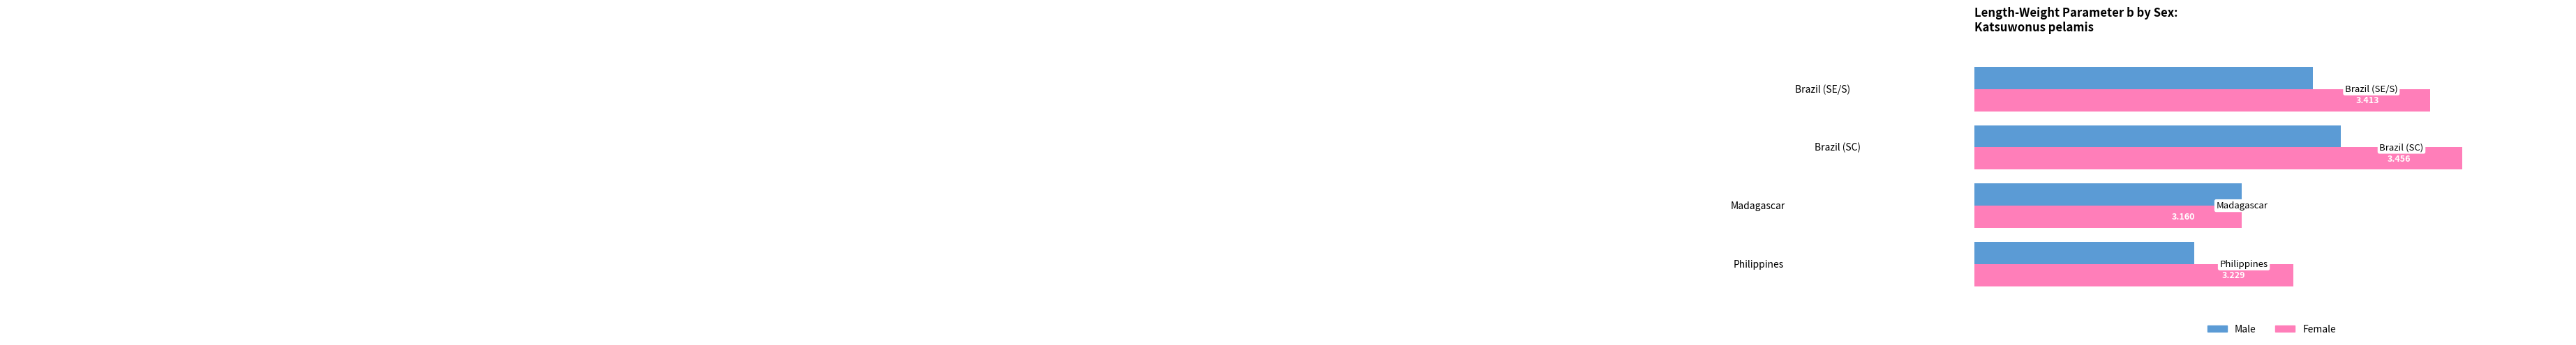

What is the sum of all Male values?

12.8